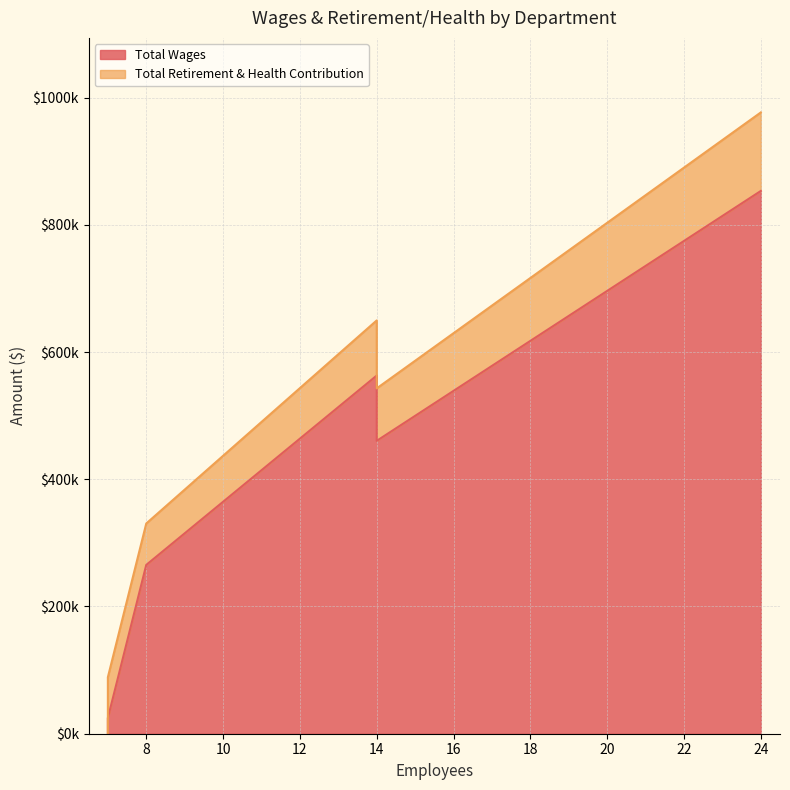

Which series has the largest total across all categories?

Total Wages